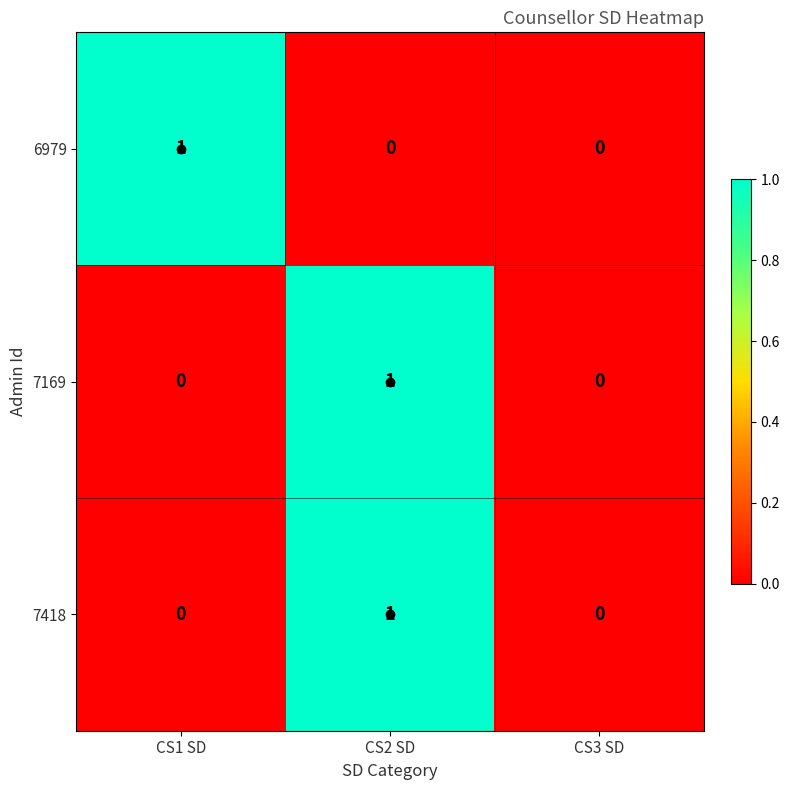

Is it true that 6979 equals 0 at CS2 SD?

True